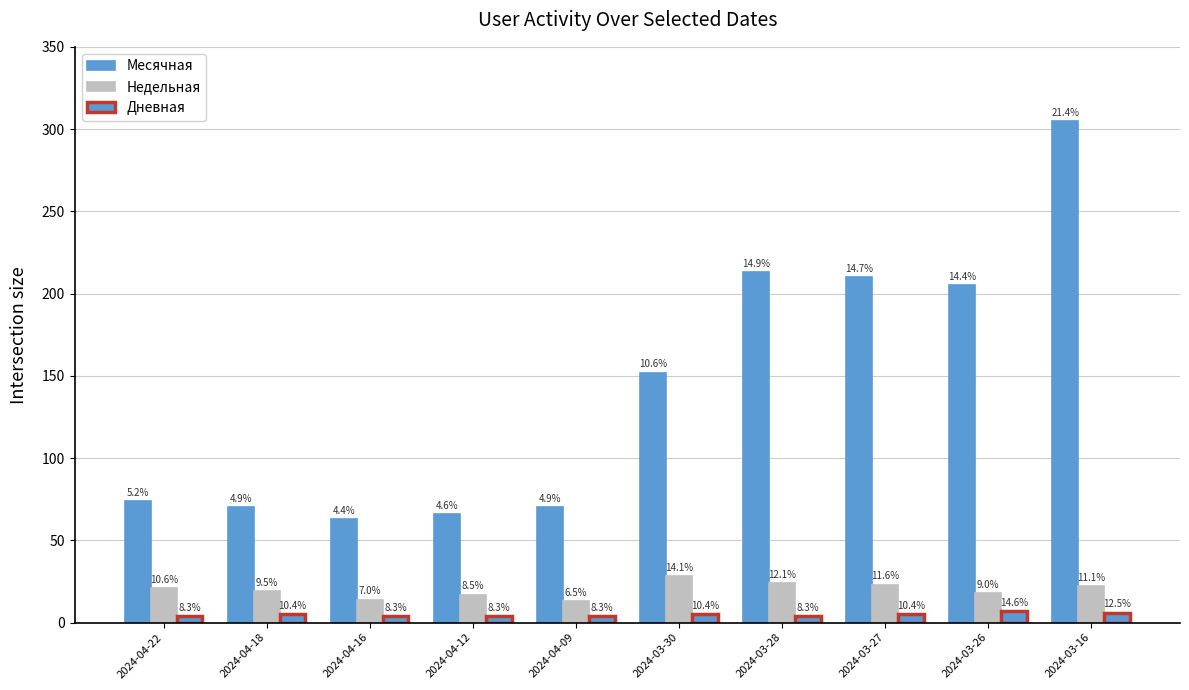

Rank the series by their maximum value, from highest to lowest.

Месячная, Недельная, Дневная